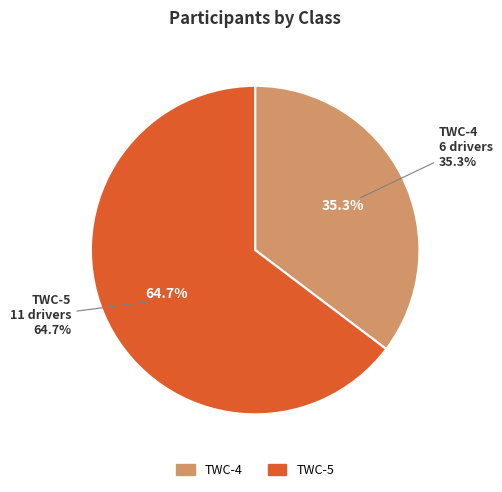

To the nearest percent, what is the average slice percentage?

50%